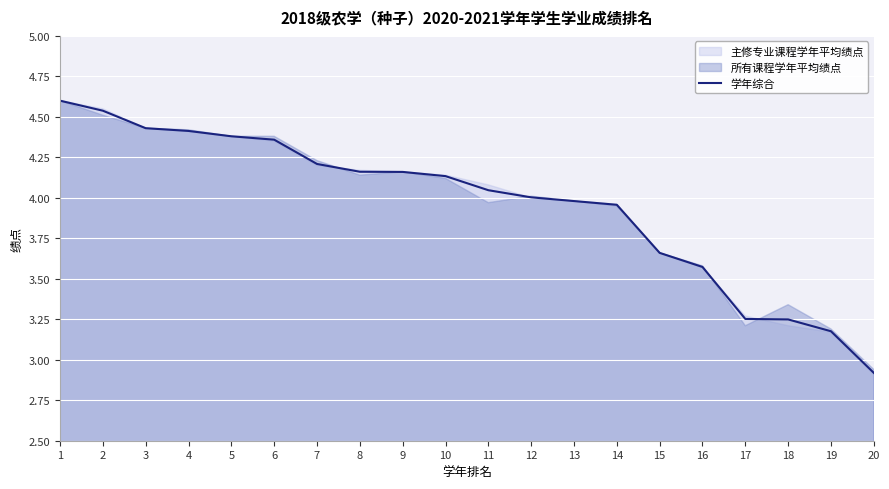

How many lines are shown in the chart?

1